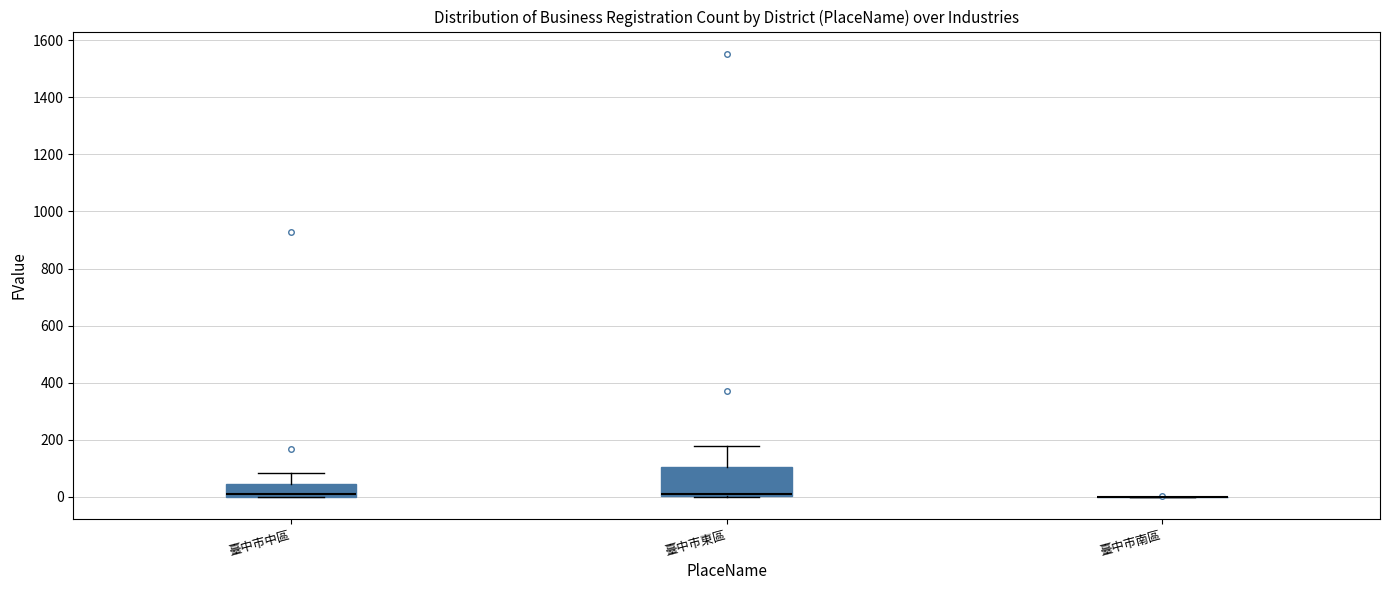

Which box is the tallest, from its lower edge to its upper edge?

臺中市東區